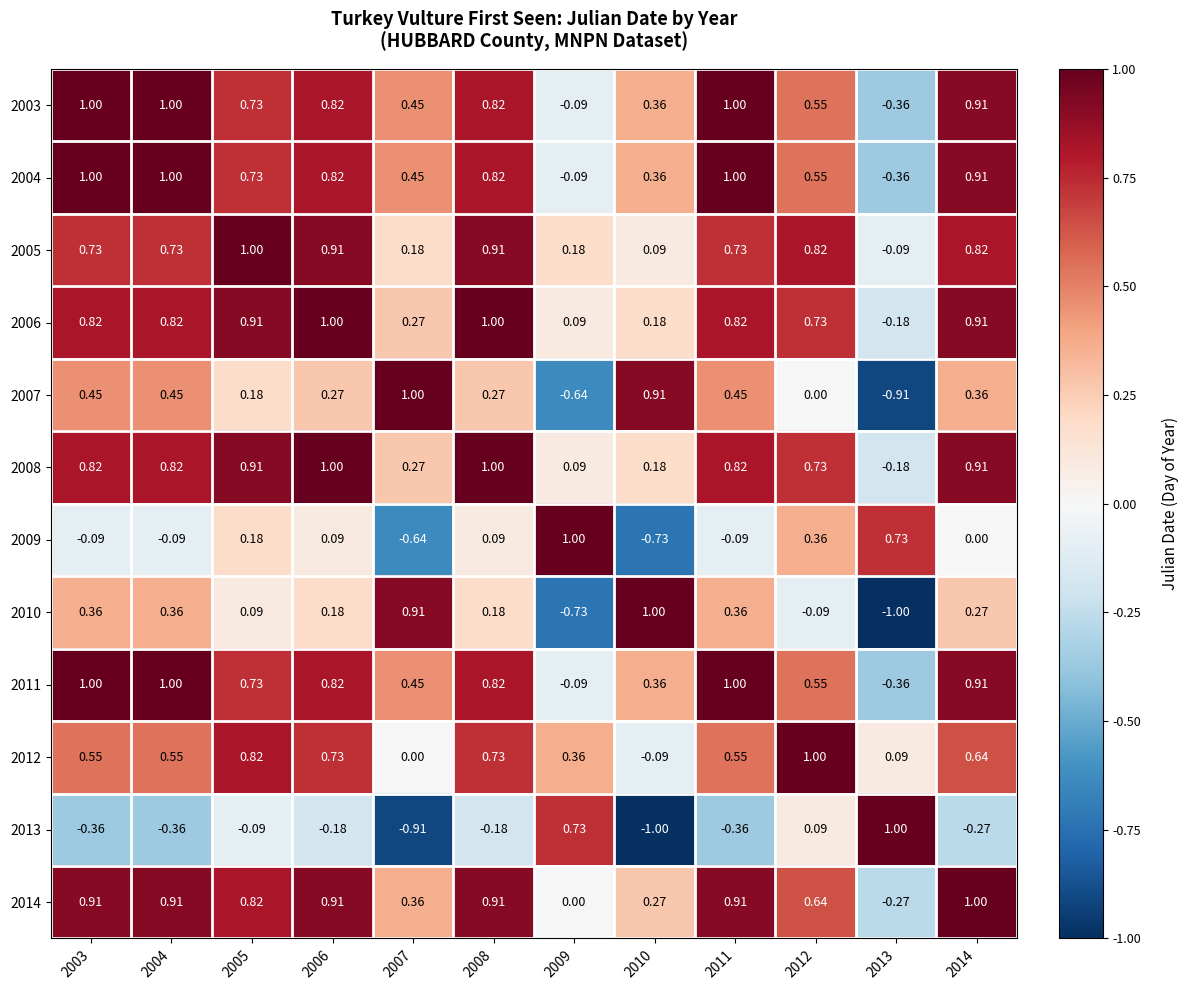

How many values in the 2014 series are below 0?

1